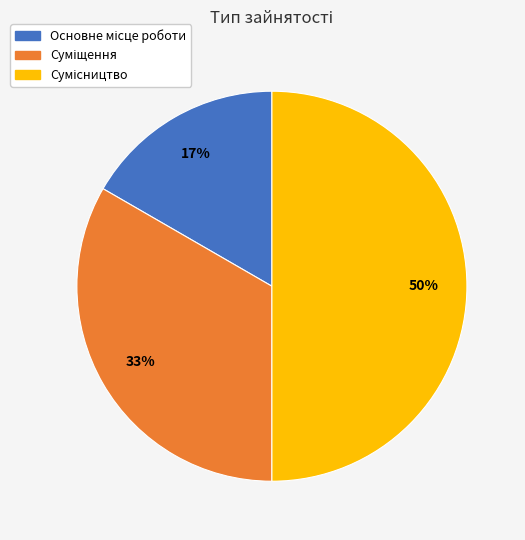

To the nearest percent, what is the difference between the largest and smallest slice percentages?

33%